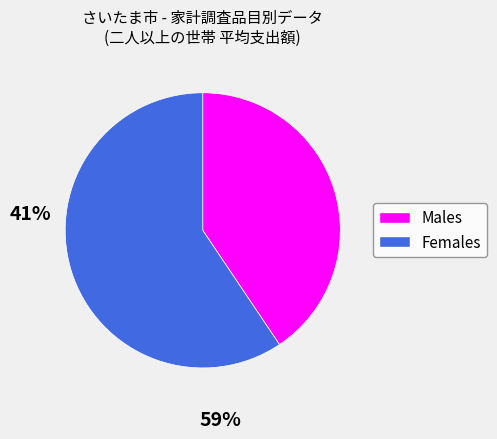

Does any single category account for the majority?

Yes